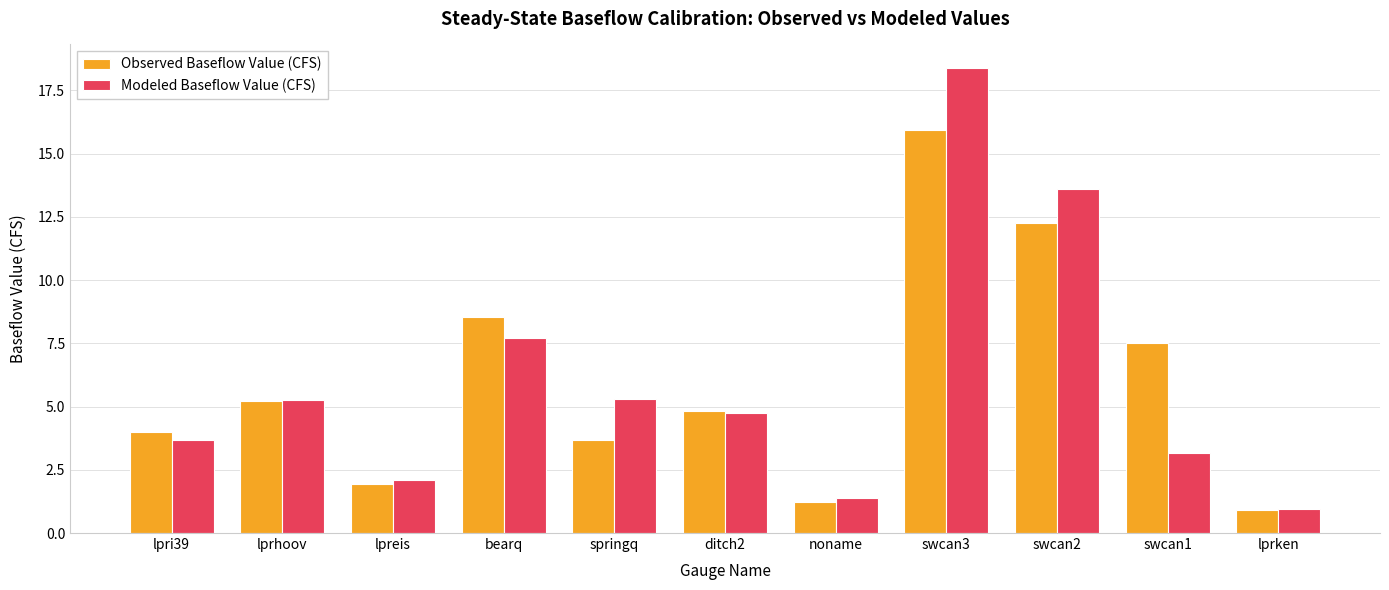

True or false: Modeled Baseflow Value (CFS) has a value of 7.9 at swcan3.

False